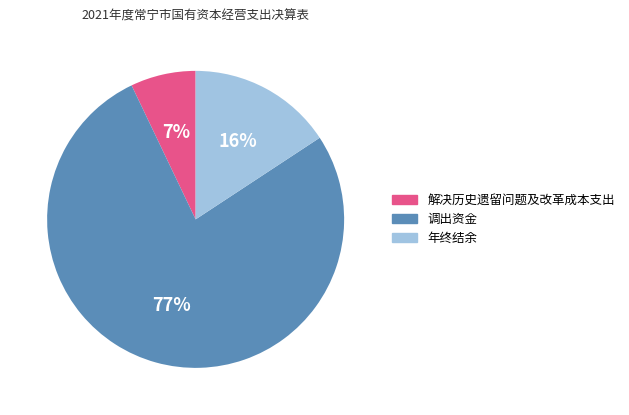

Does 调出资金 represent more than half of the total?

Yes